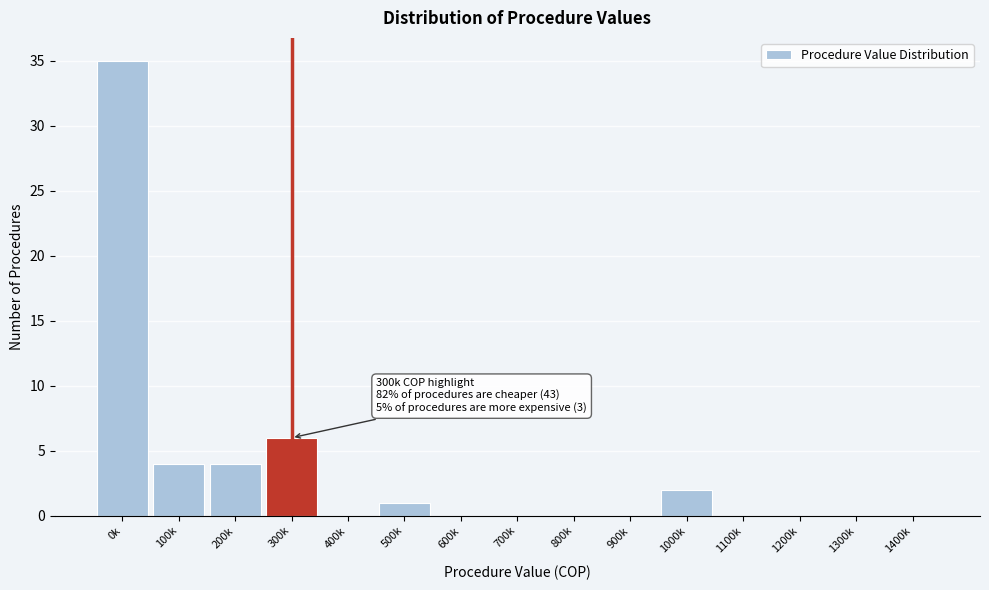

Reading left to right, list all the values displayed in this chart.

0k=35	100k=4	200k=4	300k=6	400k=0	500k=1	600k=0	700k=0	800k=0	900k=0	1000k=2	1100k=0	1200k=0	1300k=0	1400k=0